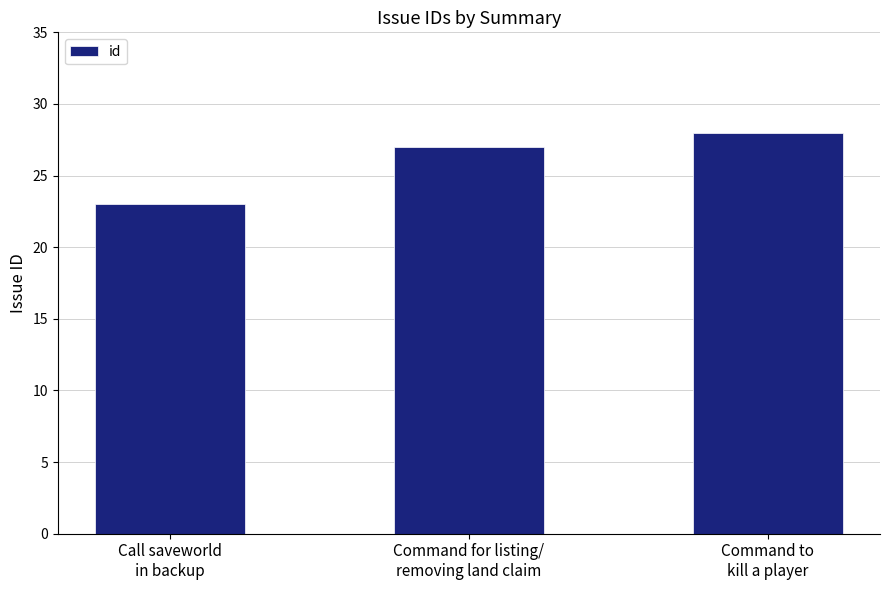

What is the difference between the maximum and minimum values?

5